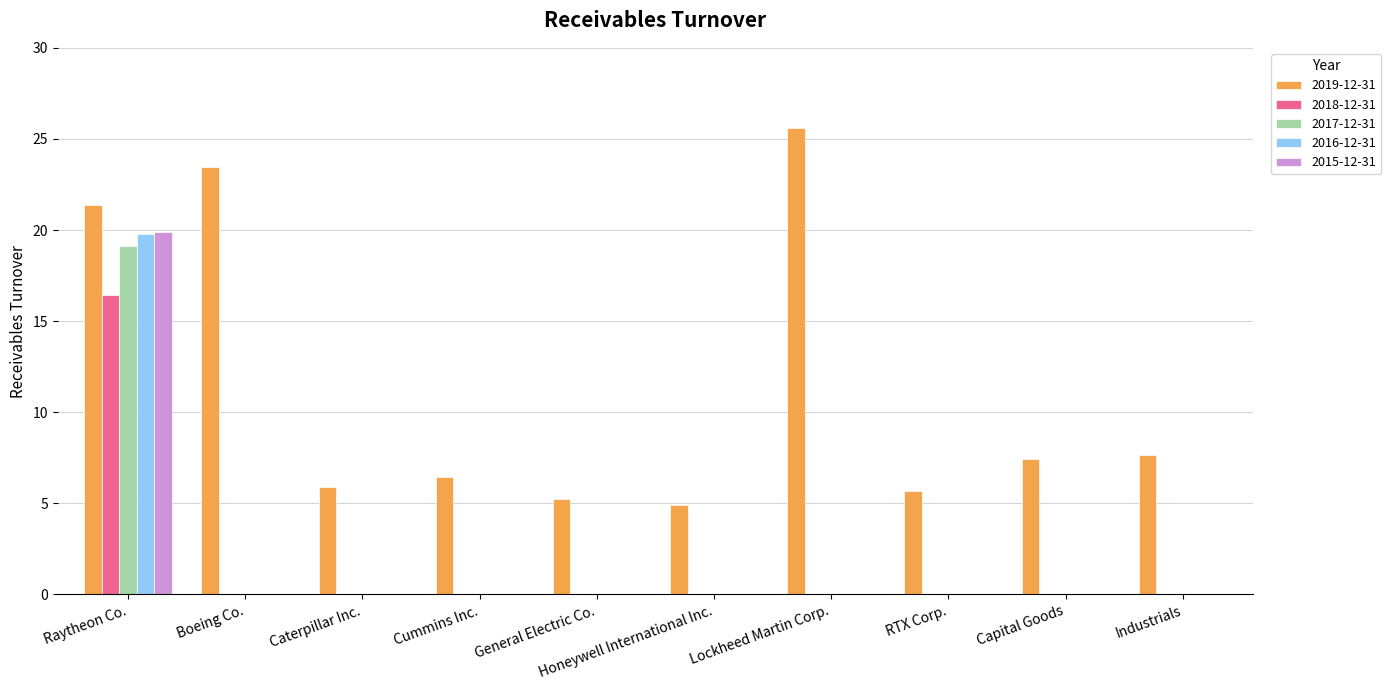

The 2019-12-31 series shows 5.2 at General Electric Co.. True or false?

True